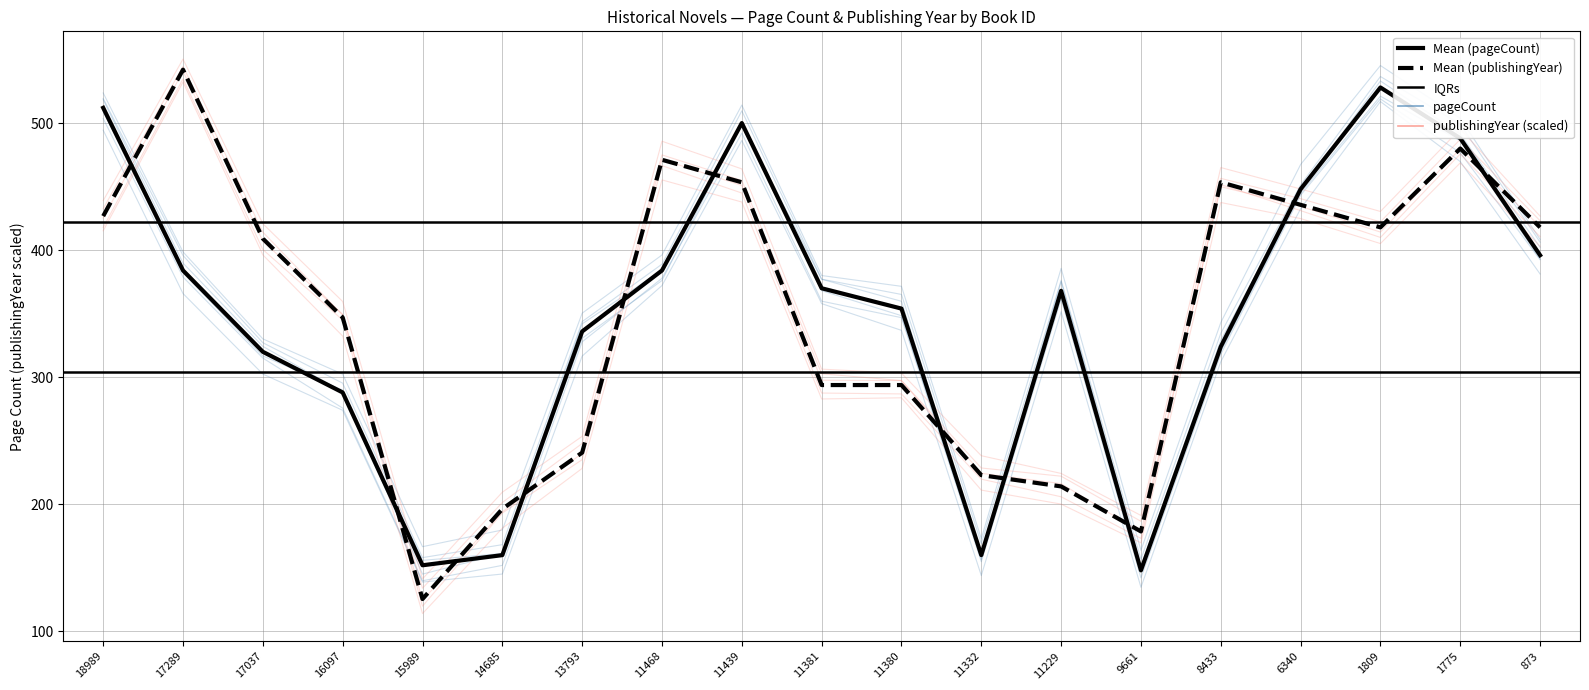

Where do pageCount and publishingYear first cross each other?

18989 and 17289